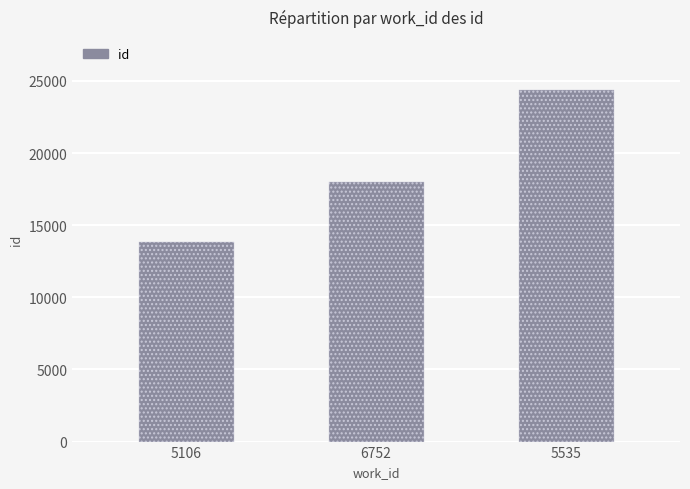

True or false: the data shows 24385 at 5535.

True